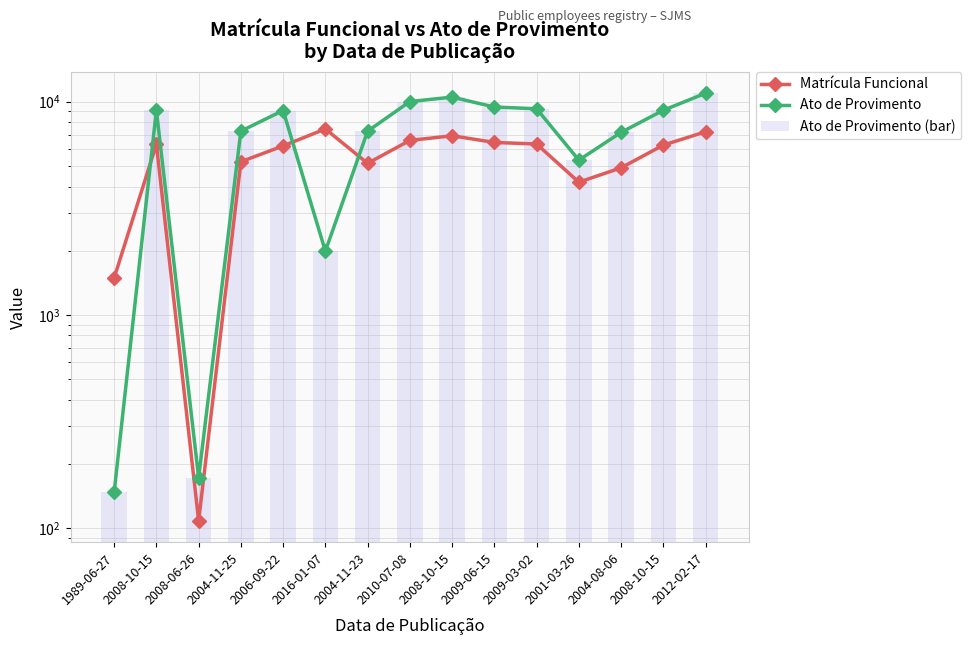

At which label is Ato de Provimento closest to 5553?

2001-03-26